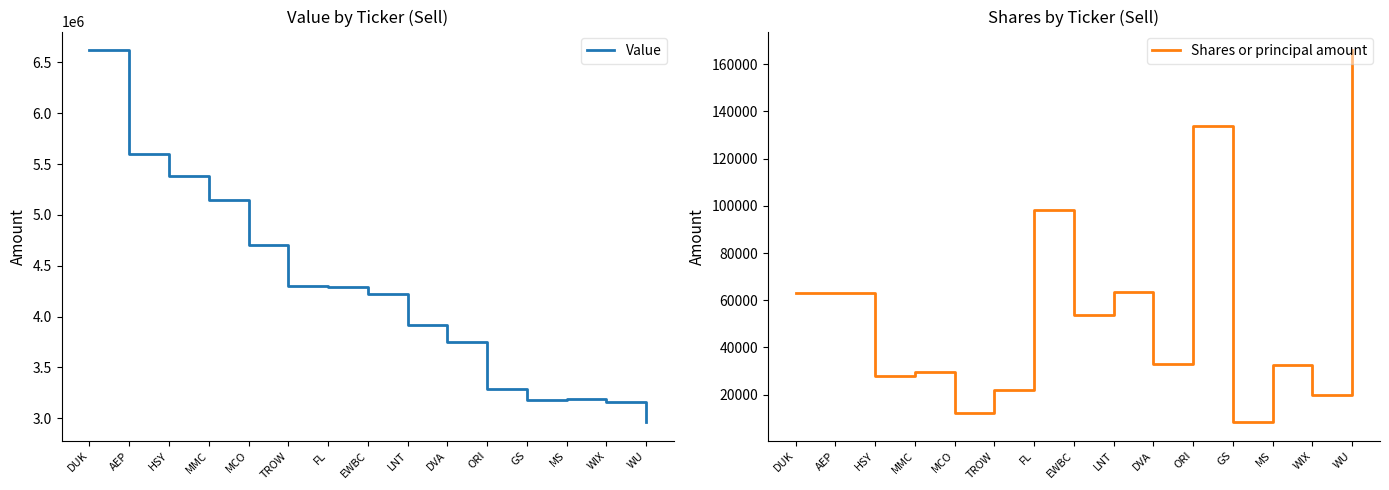

What value does the Shares or principal amount series have at WIX, to the nearest 100?

20100